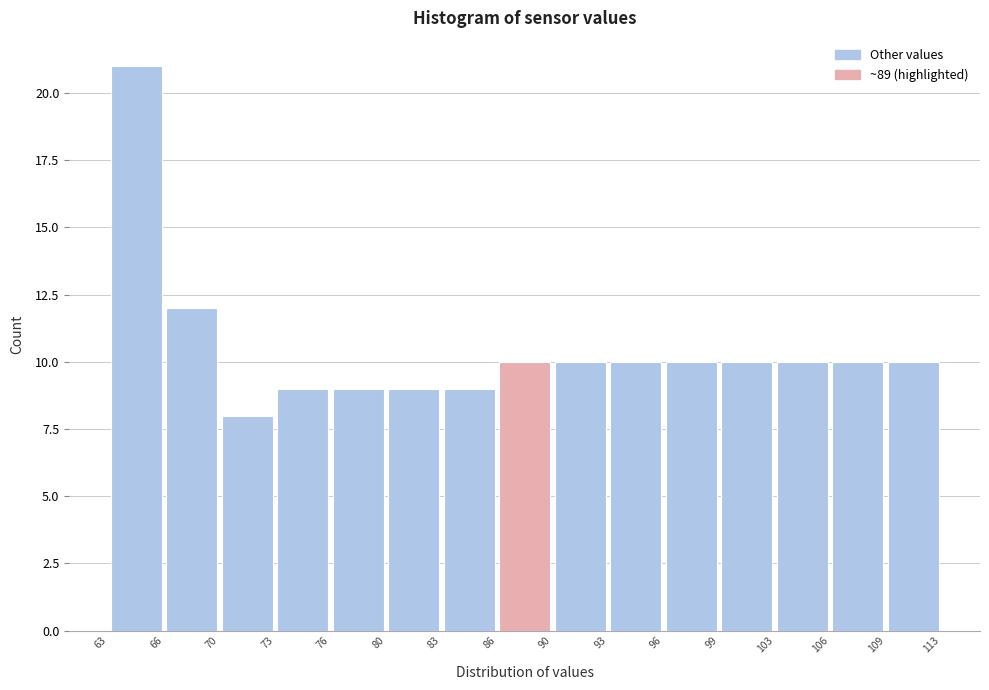

Reading left to right, transcribe this chart: for each bar, give the range it covers on the x-axis and its height. The values are not printed on the chart, so give them approximately, as read against the axis.

63 to 66: 21
66 to 70: 12
70 to 73: 8
73 to 76: 9
76 to 80: 9
80 to 83: 9
83 to 86: 9
86 to 90: 10
90 to 93: 10
93 to 96: 10
96 to 99: 10
99 to 103: 10
103 to 106: 10
106 to 109: 10
109 to 113: 10